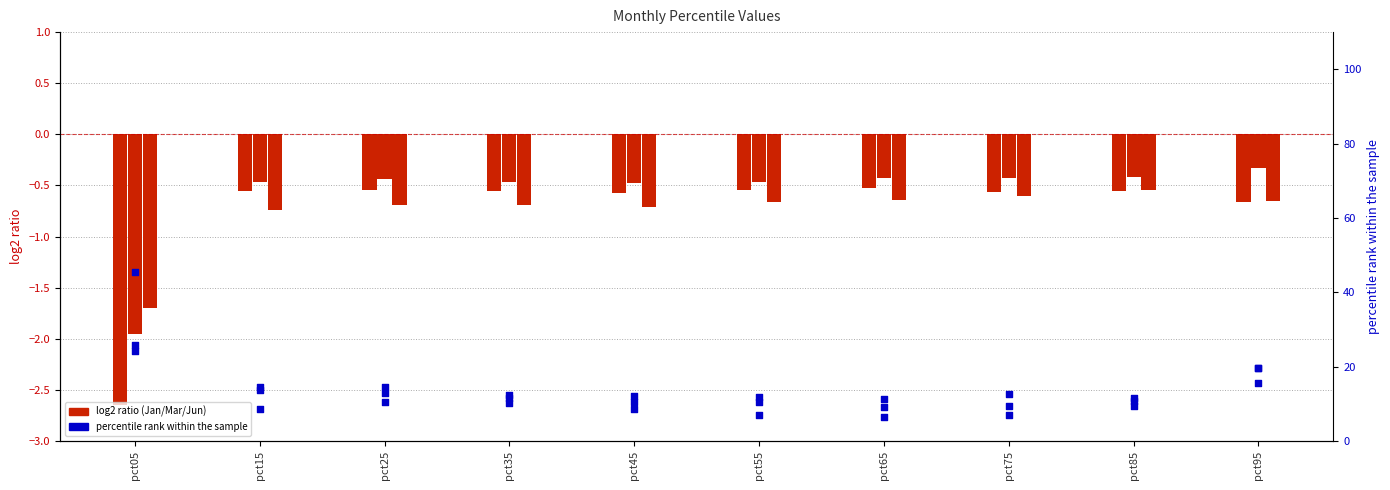

Which series has the largest total across all categories?

Apr (rank)